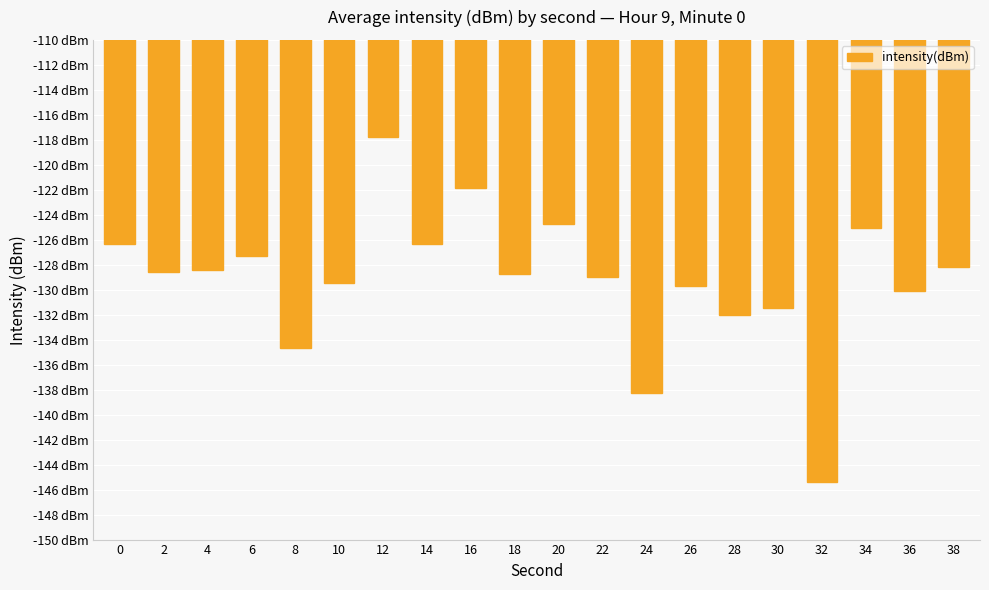

Does the chart contain any negative values?

Yes